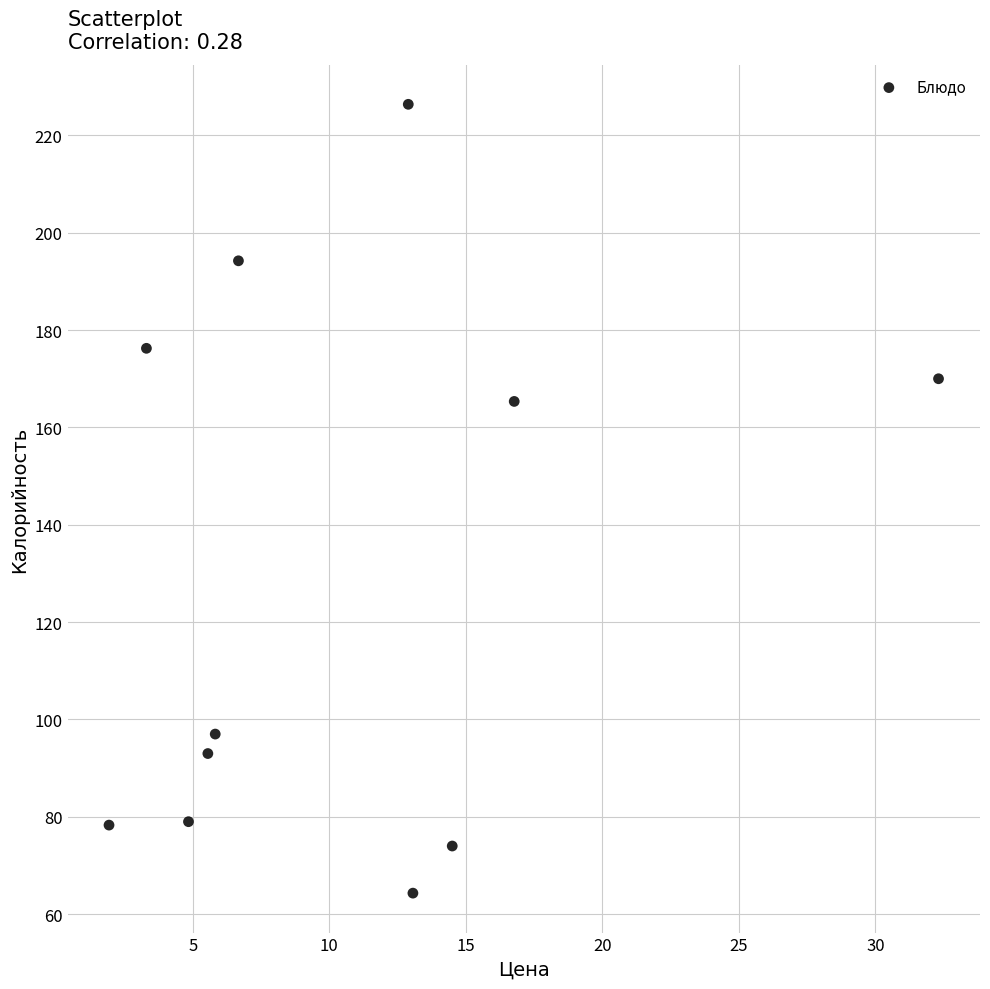

What is the average X value?

10.7